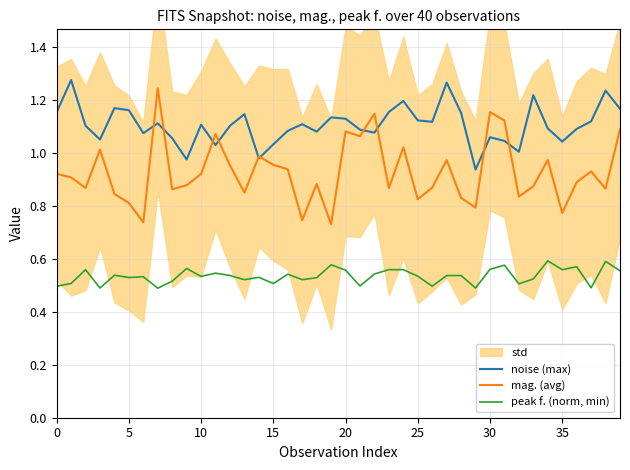

Is it true that noise (max) equals 1.1 at 10?

True